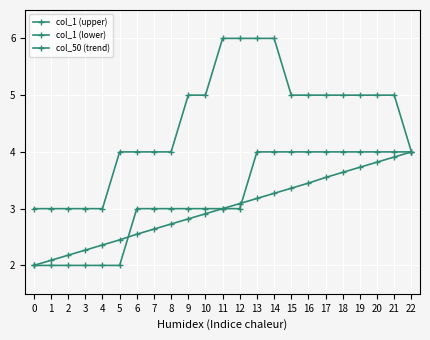

At which label does col_1 (lower) first exceed 3?

13